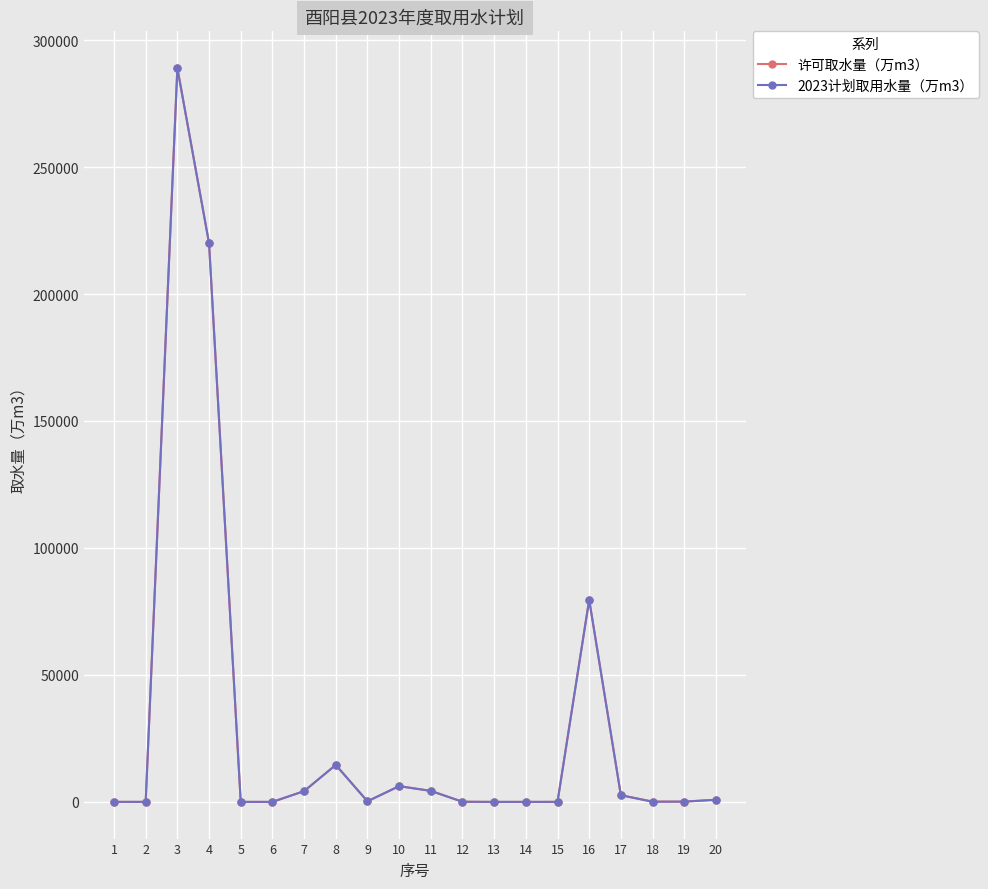

Is the value of 2023计划取用水量（万m3） at 4 greater than the value of 许可取水量（万m3） at 15?

Yes